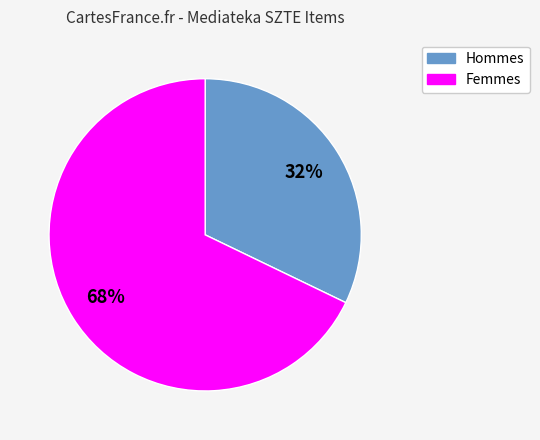

To the nearest percent, what is the average slice percentage?

50%